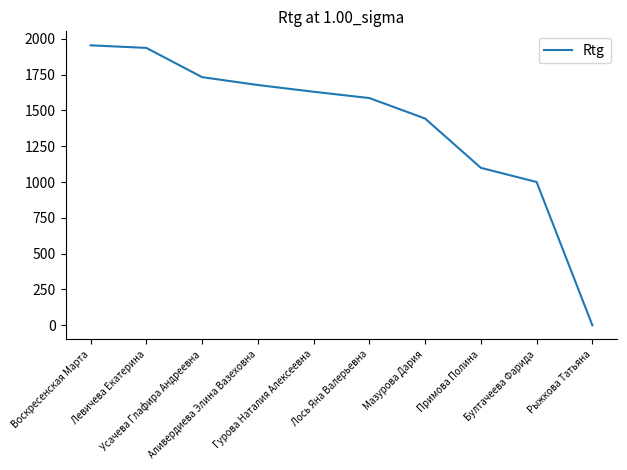

Does the chart have visible grid lines?

No